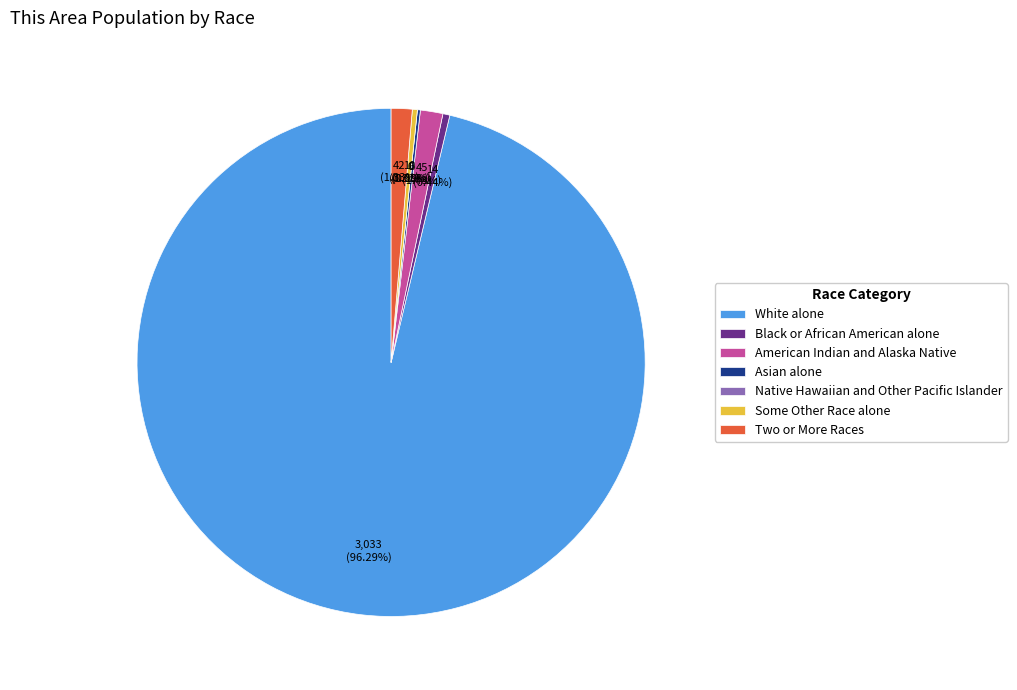

Rank the categories by value from highest to lowest.

White alone, American Indian and Alaska Native, Two or More Races, Black or African American alone, Some Other Race alone, Asian alone, Native Hawaiian and Other Pacific Islander